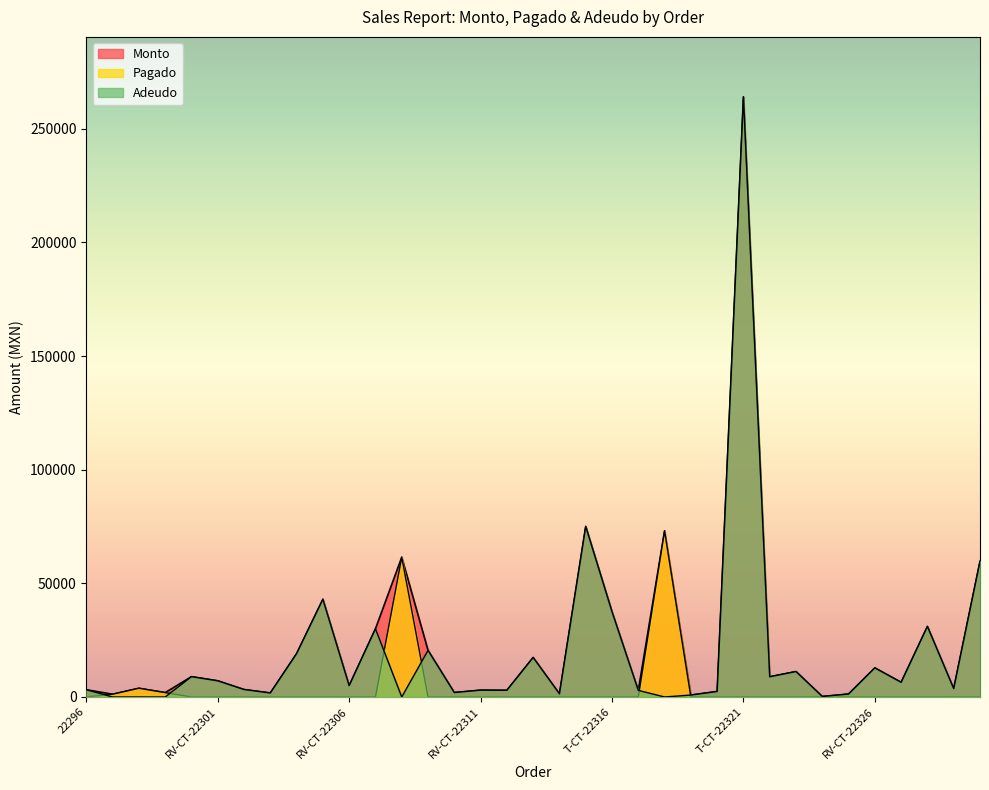

At which category is the sum across all series the highest?

T-CT-22321